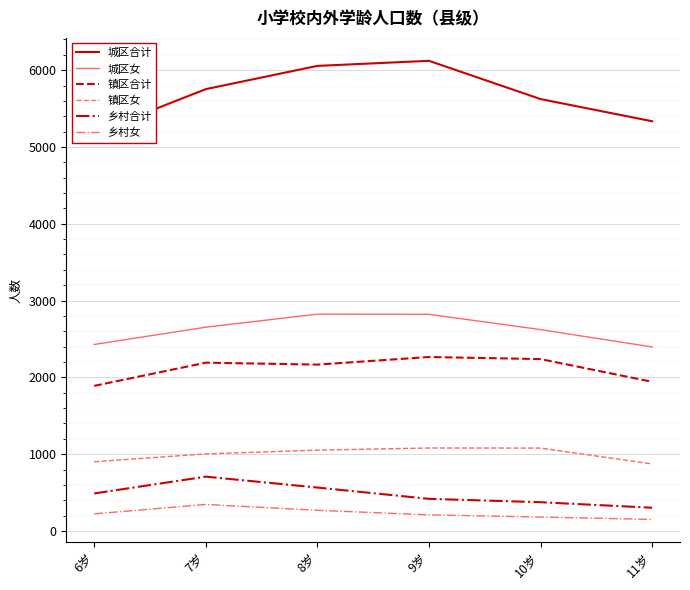

True or false: 乡村女 has a value of 324 at 10岁.

False